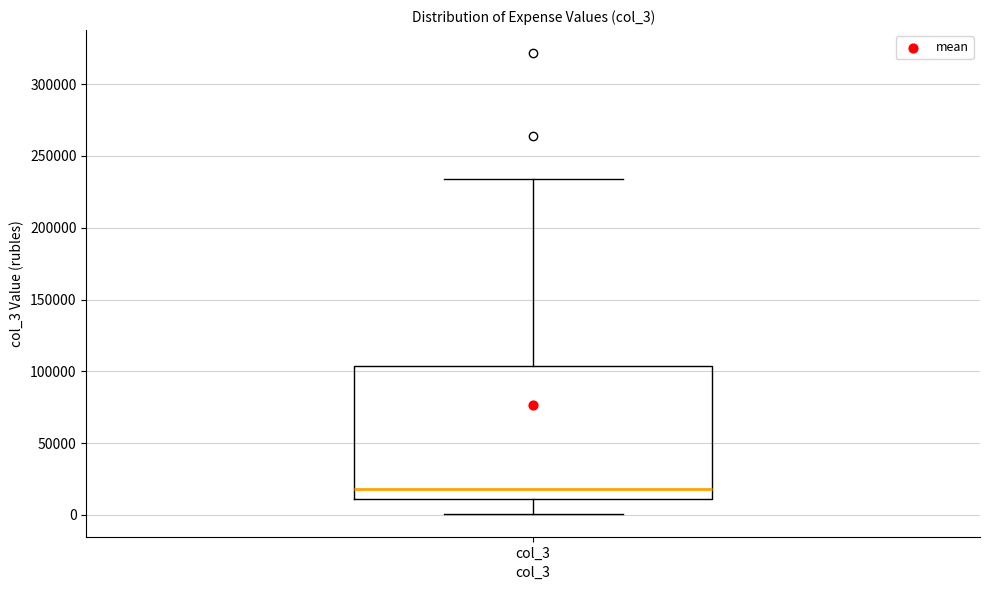

Read this box plot against the y-axis: the position of the median line, the range covered by the box, and the ends of both whiskers. The values are not printed on the chart, so give them approximately, as read against the axis.

median 20000, box 10000 to 105000, whiskers 0 to 235000